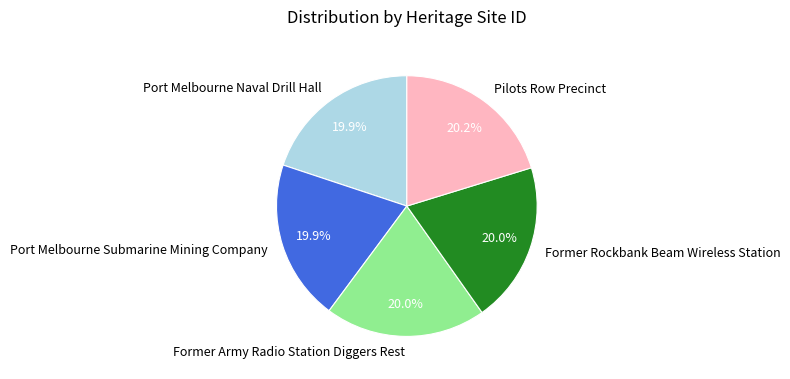

What is the ratio of the value at Former Army Radio Station Diggers Rest to the value at Pilots Row Precinct?

1.0